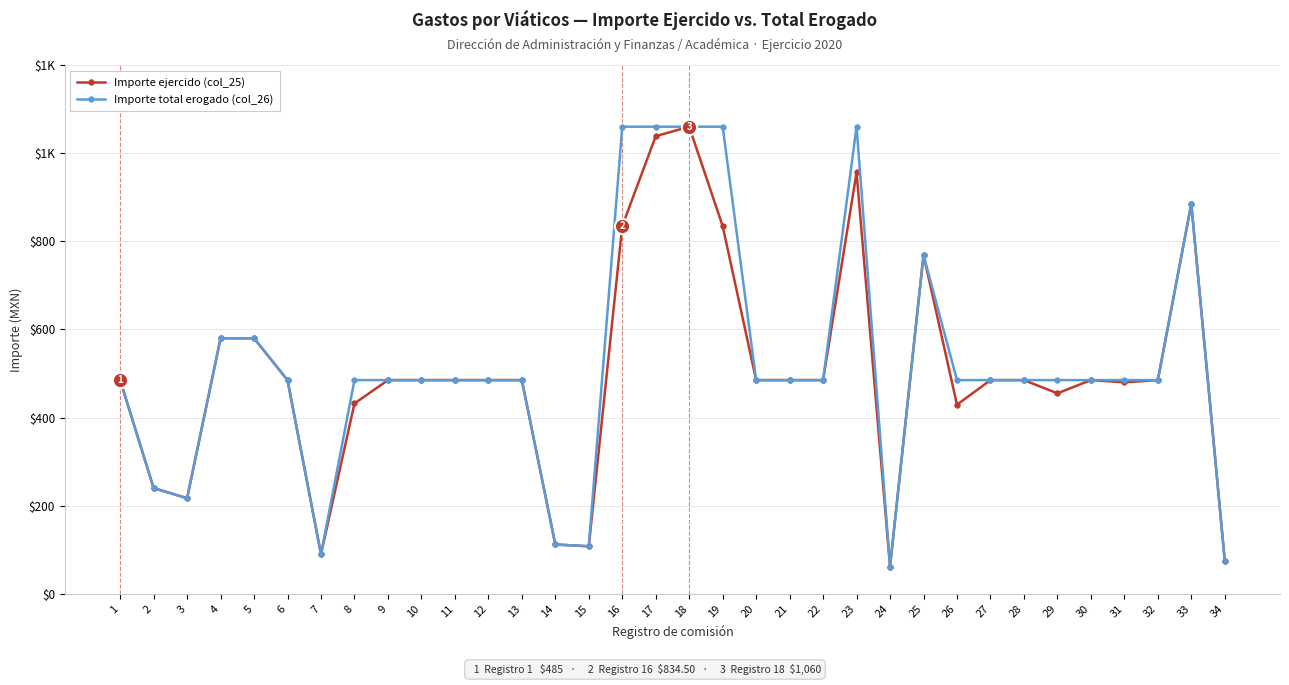

What are all the series names shown in the legend?

Importe ejercido (col_25), Importe total erogado (col_26)